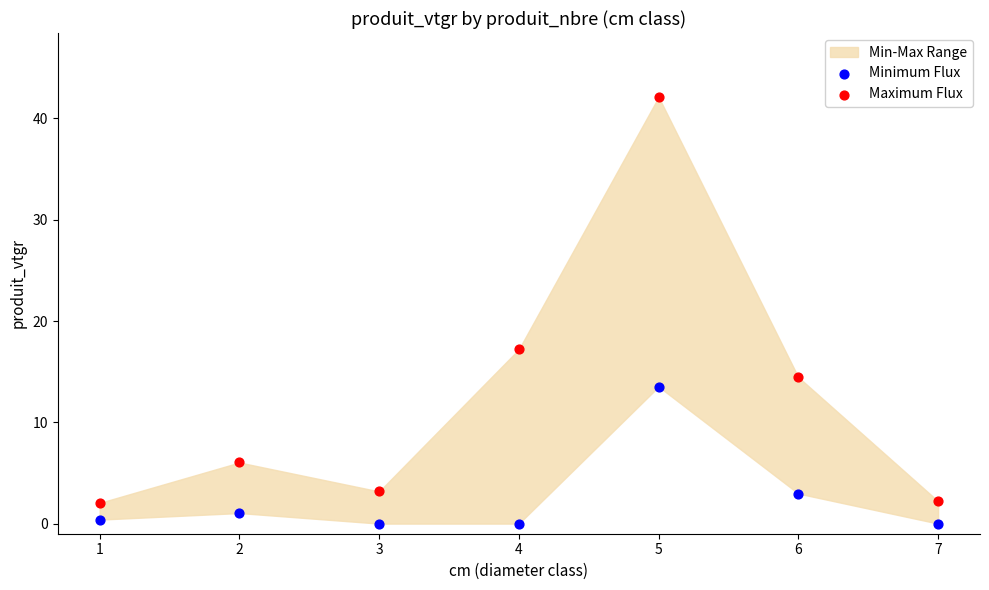

Which series has the widest spread of Y values?

Maximum Flux